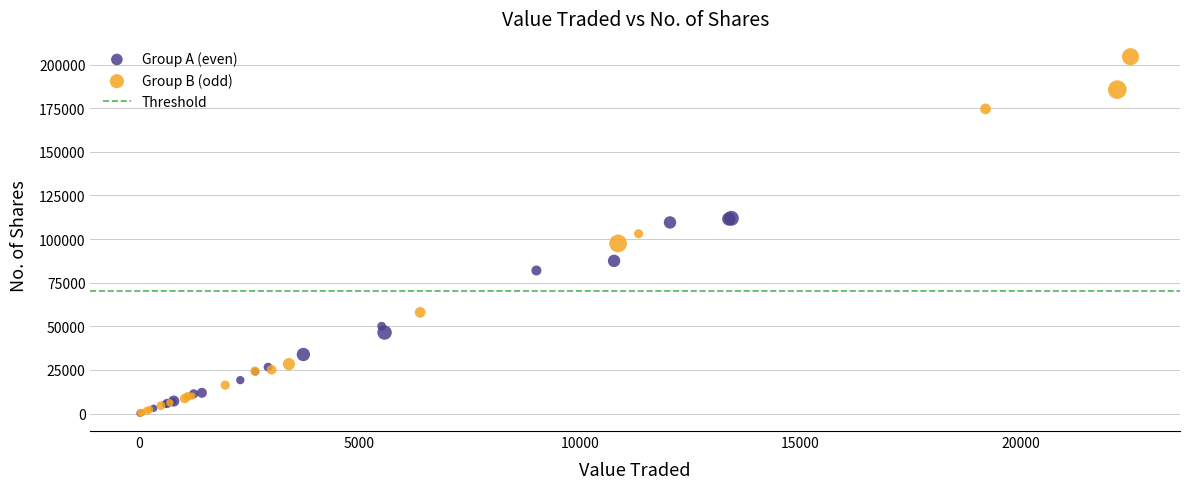

Which series has the widest spread of Y values?

Group B (odd)